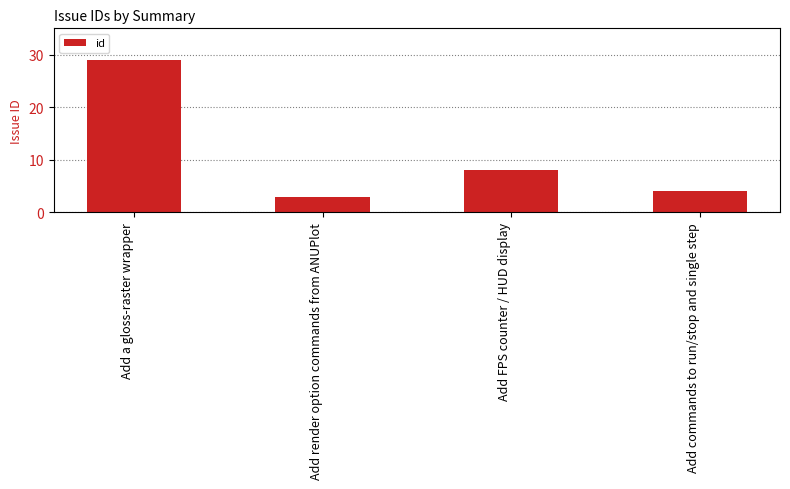

What is the label of the 4th bar from the right?

Add a gloss-raster wrapper